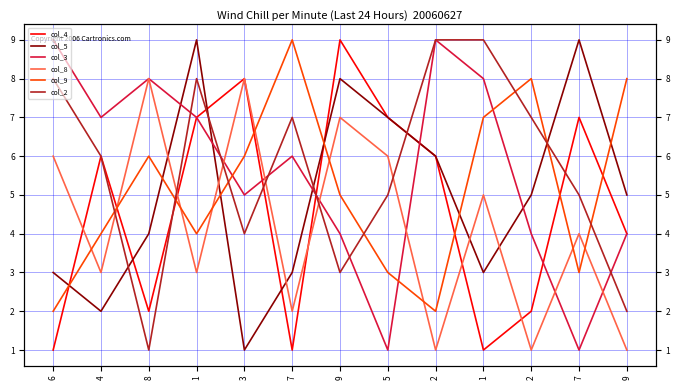

Which has a higher value, 4 or 9?

4